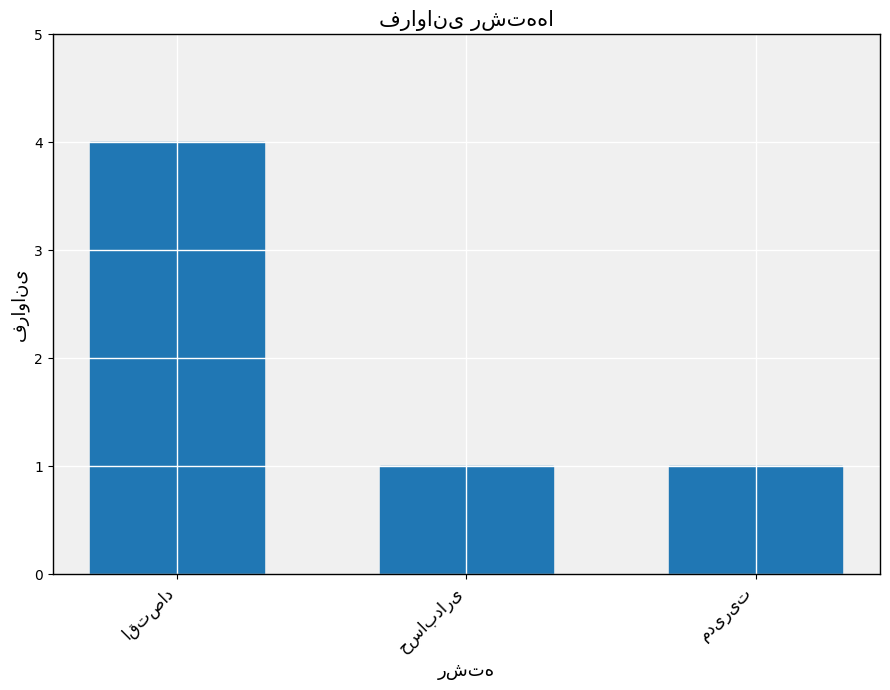

How many distinct data groups are displayed?

1